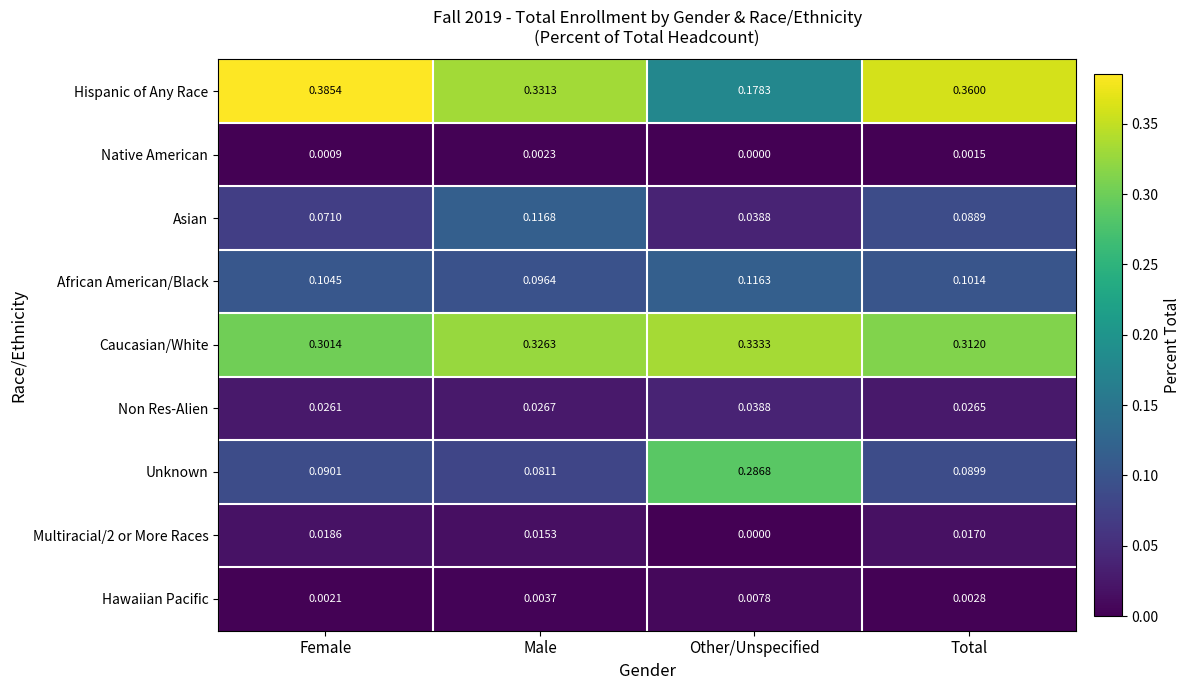

Where is Hawaiian Pacific nearest to the value 0?

Female